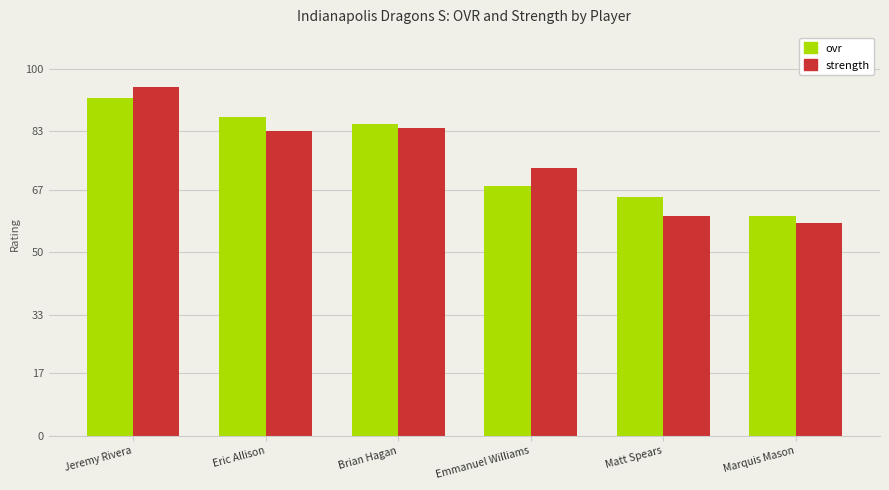

What is the difference between the second highest and second lowest values in the strength series?

24